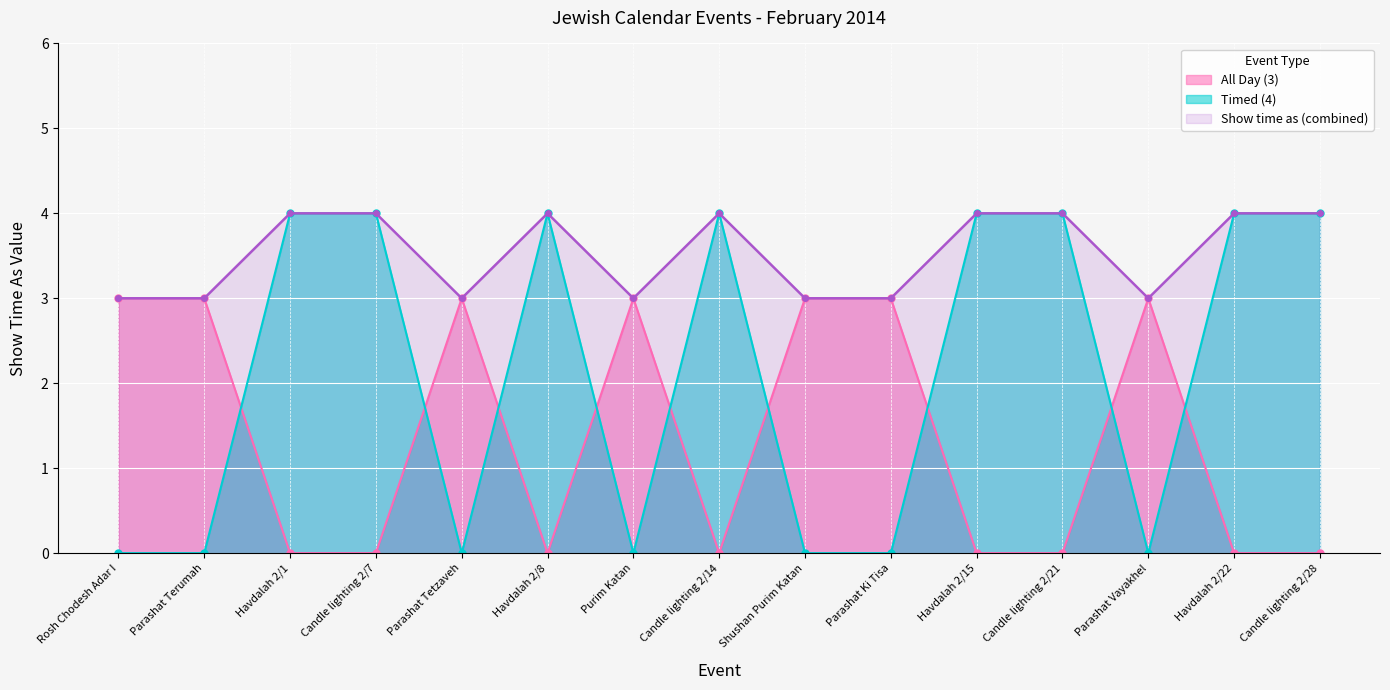

Approximately how many times larger is the value at Havdalah 2/15 compared to Candle lighting 2/7?

1.0